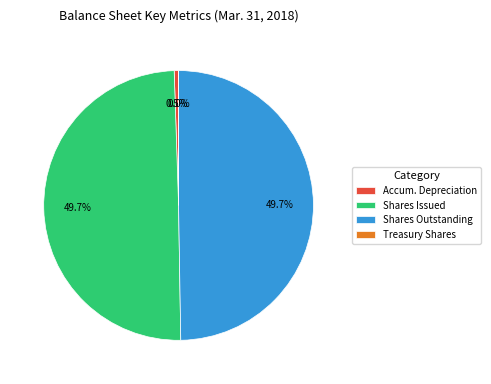

Is there any slice that represents more than half of the pie?

No